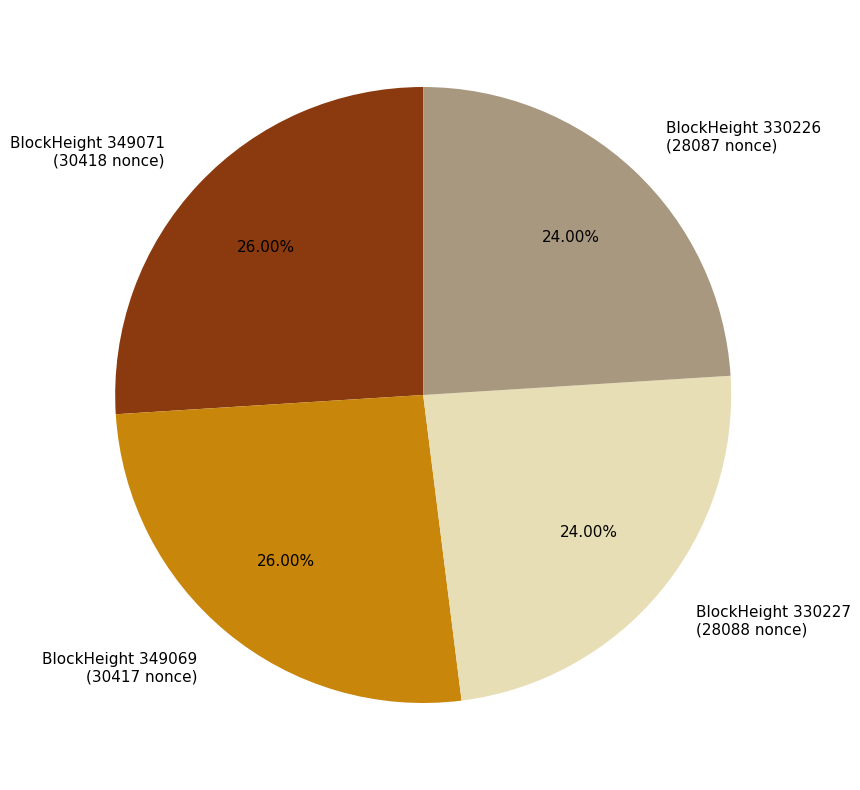

How many slices are in this pie chart?

4